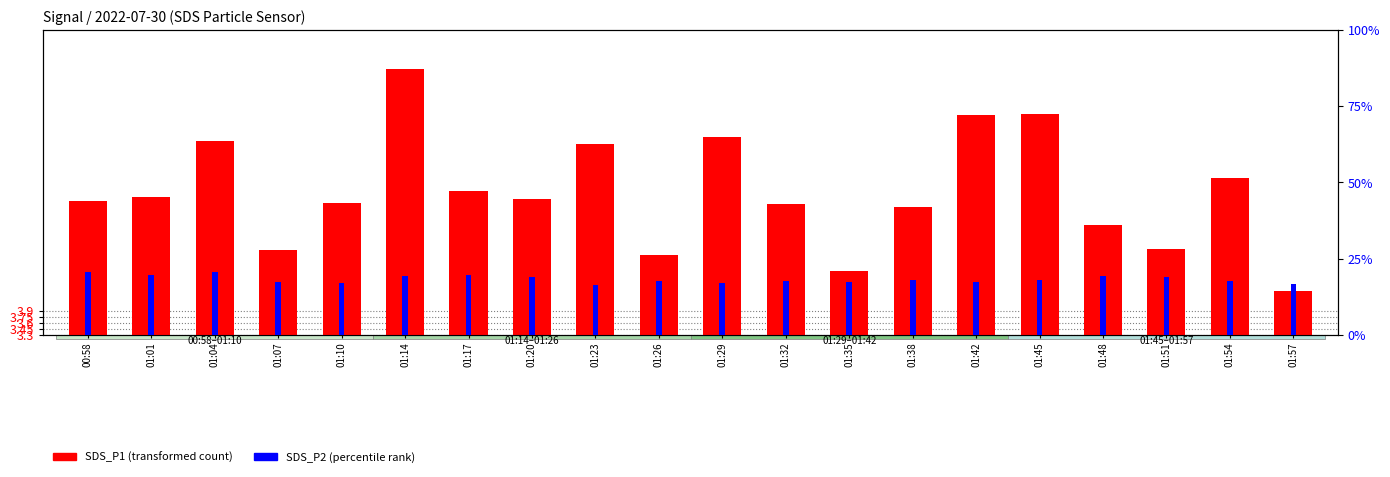

What is the label of the 3rd bar from the left?

01:04